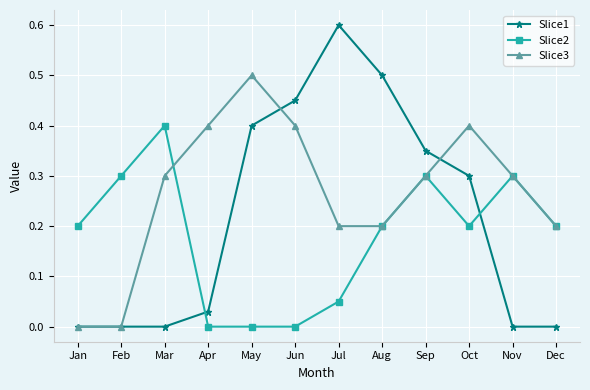

Which series has the largest range (max minus min)?

Slice1